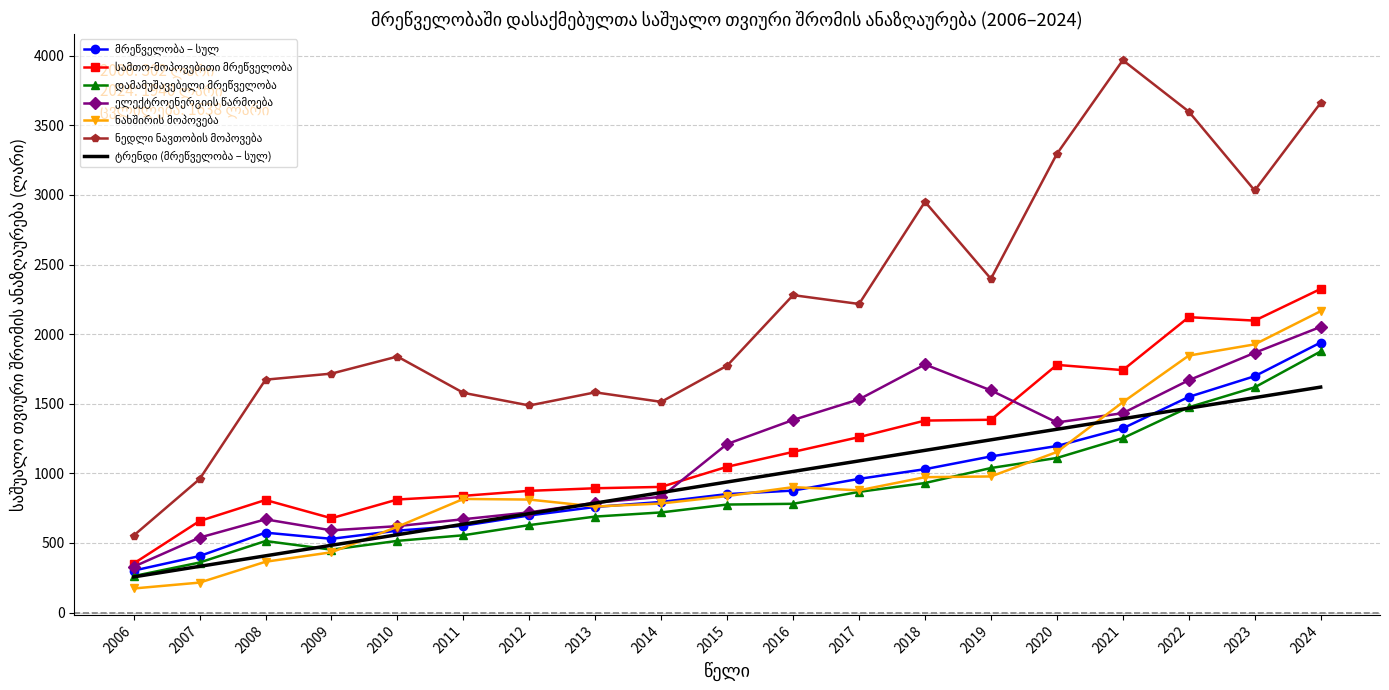

At which category is the sum across all series the highest?

2024